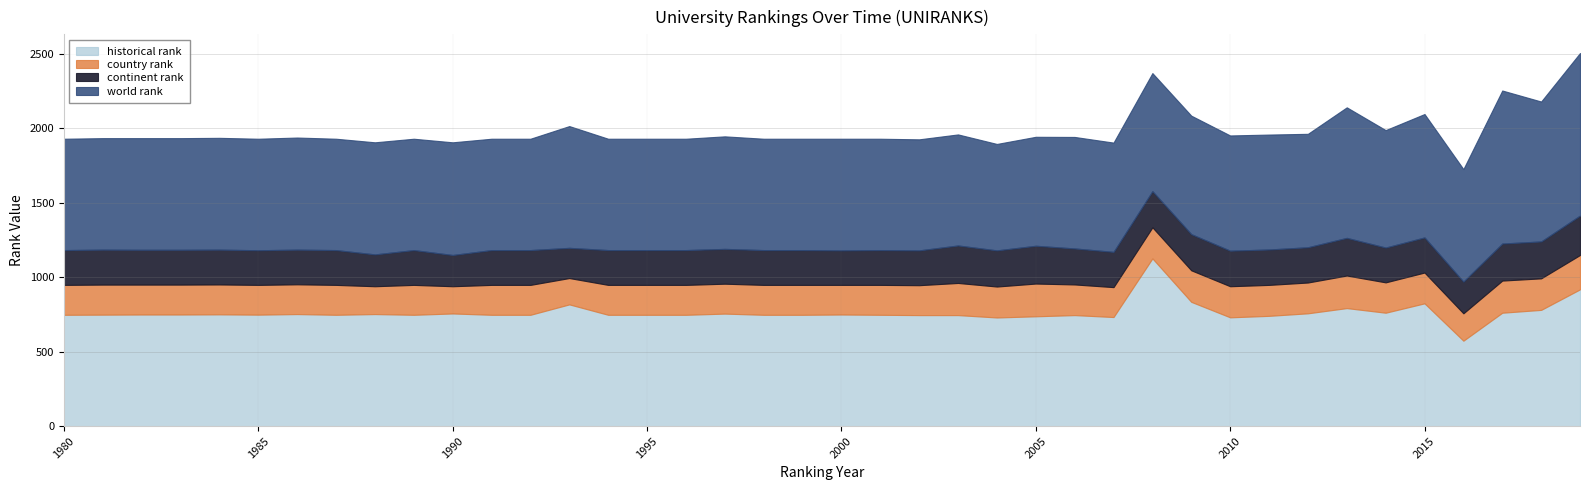

Does the chart have visible grid lines?

Yes